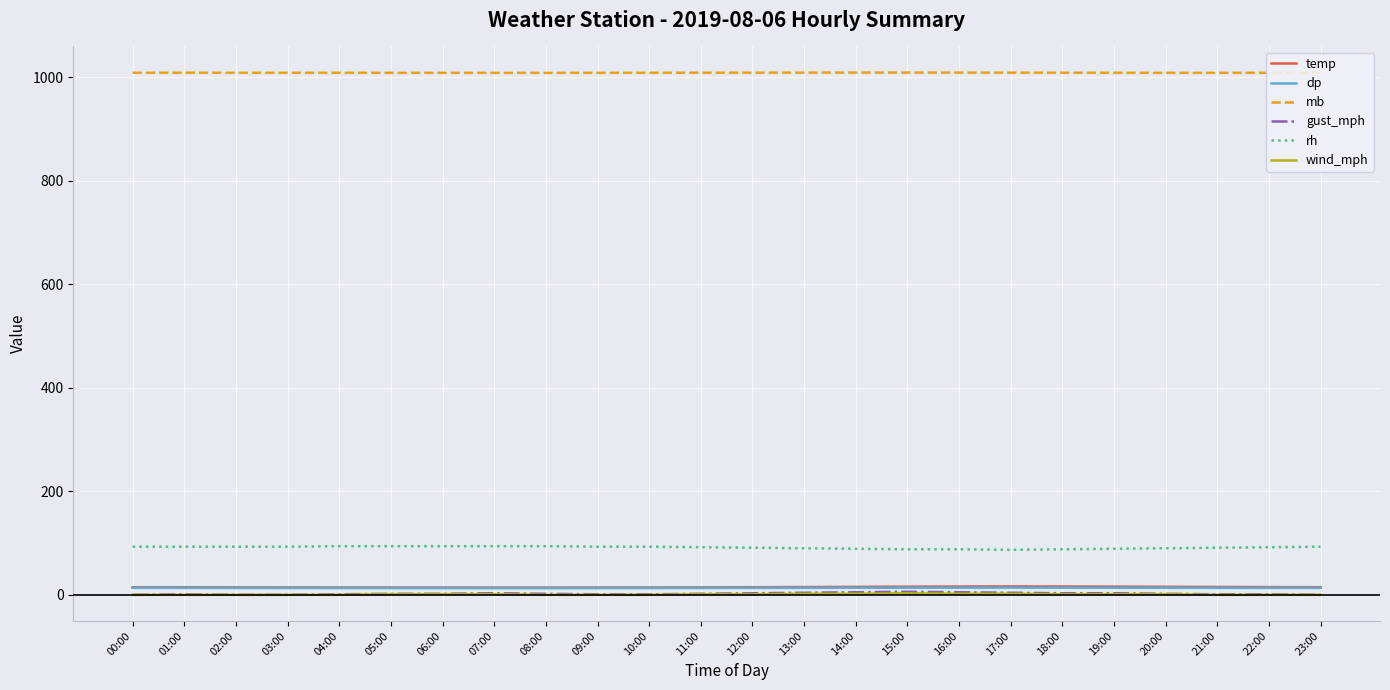

At which label does mb first exceed 1009?

00:00